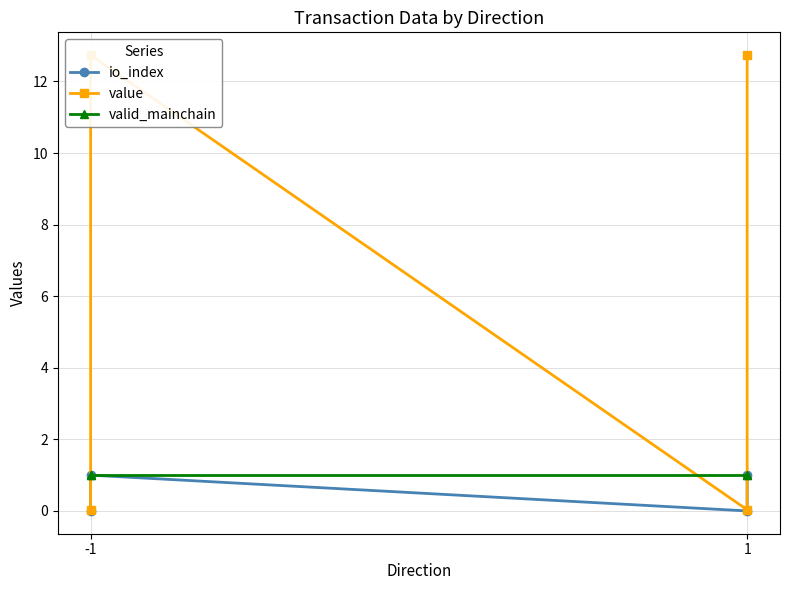

The valid_mainchain series shows 1.5 at 1. True or false?

False